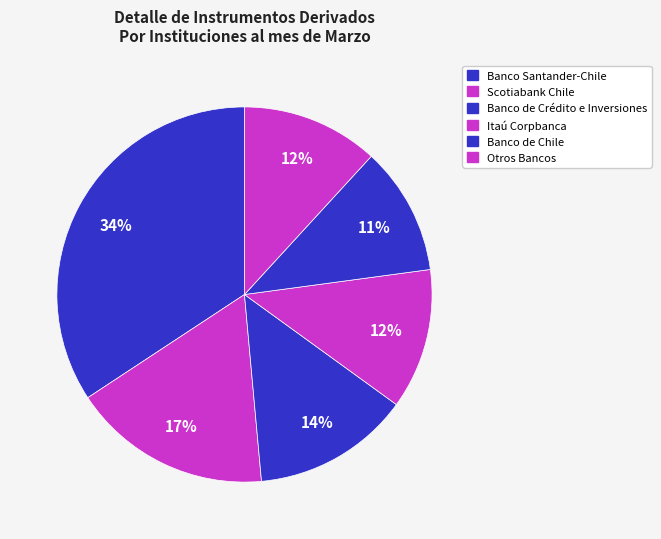

How many segments does this pie chart have?

6